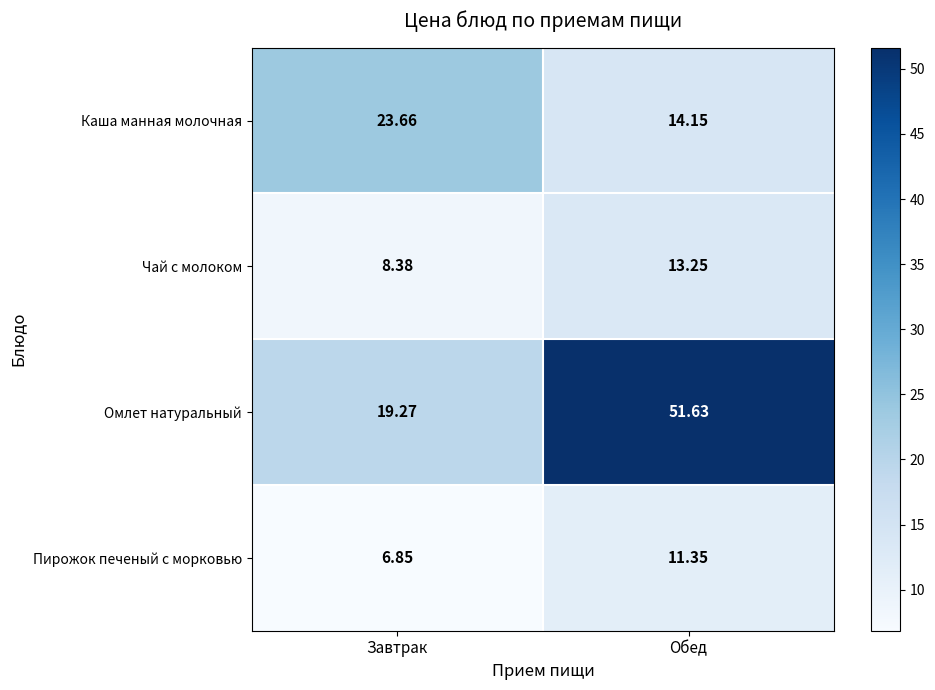

Rank the series at Обед from highest to lowest value.

Омлет натуральный, Каша манная молочная, Чай с молоком, Пирожок печеный с морковью